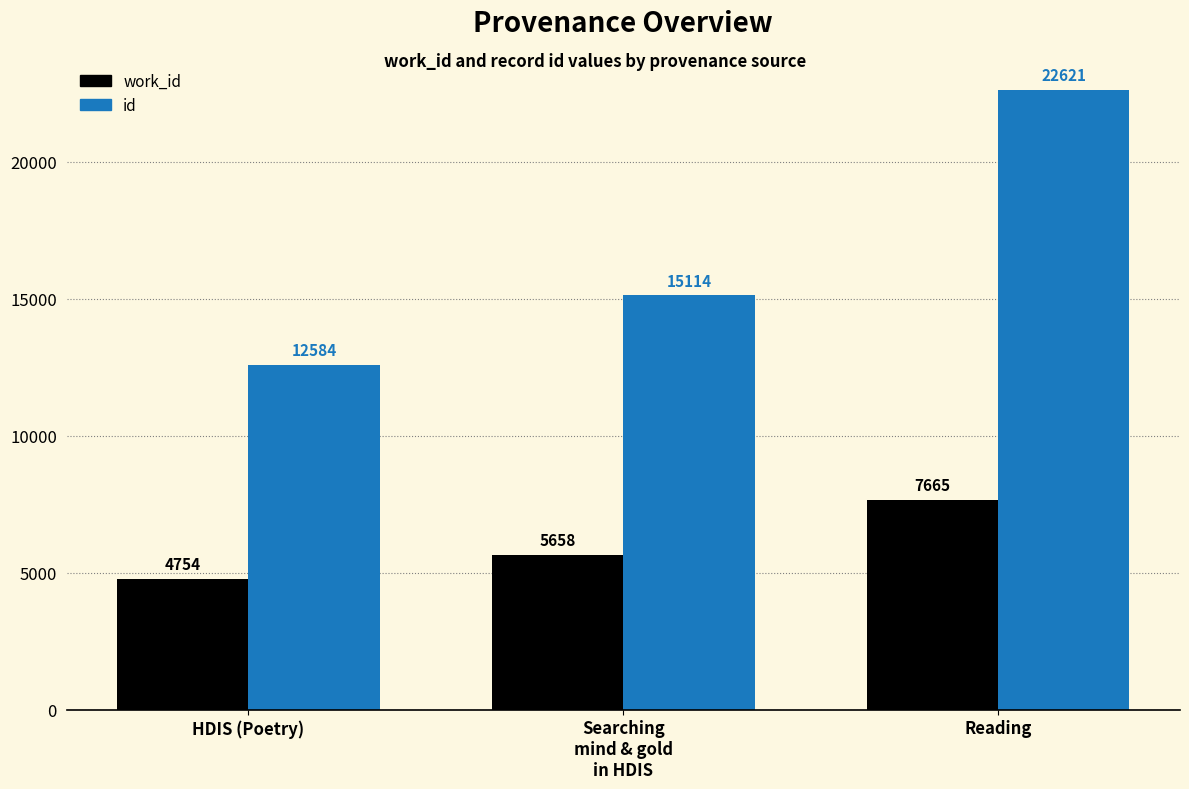

Count the id values in the range 12584 to 22621.

3